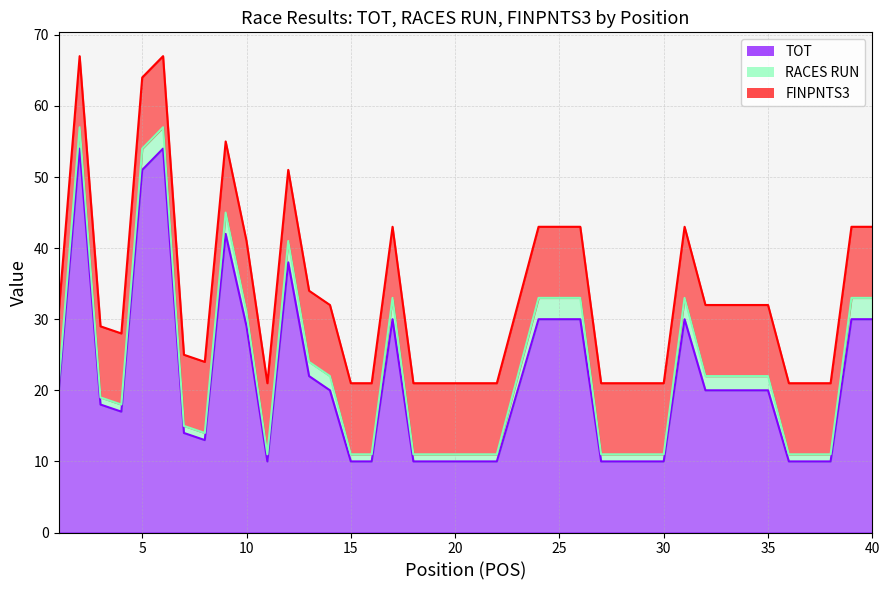

Does the chart have visible grid lines?

Yes